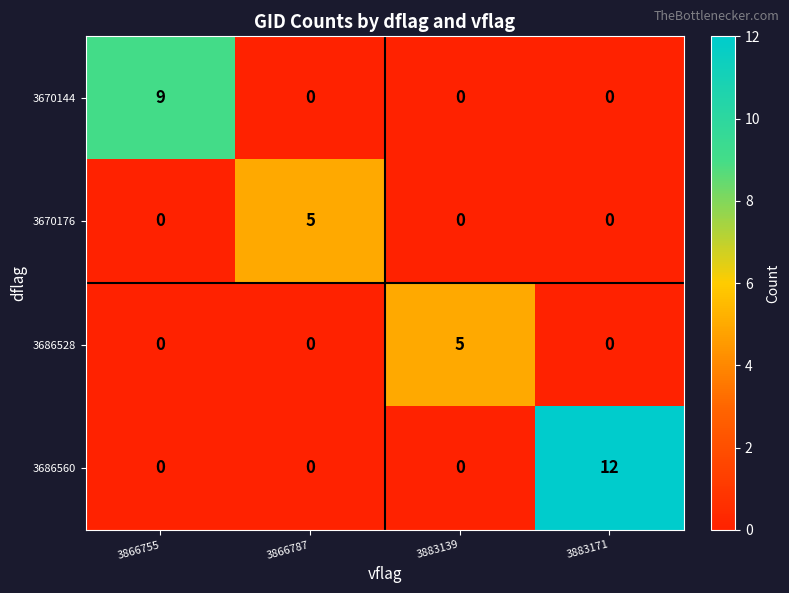

At which category is the sum across all series the highest?

3883171